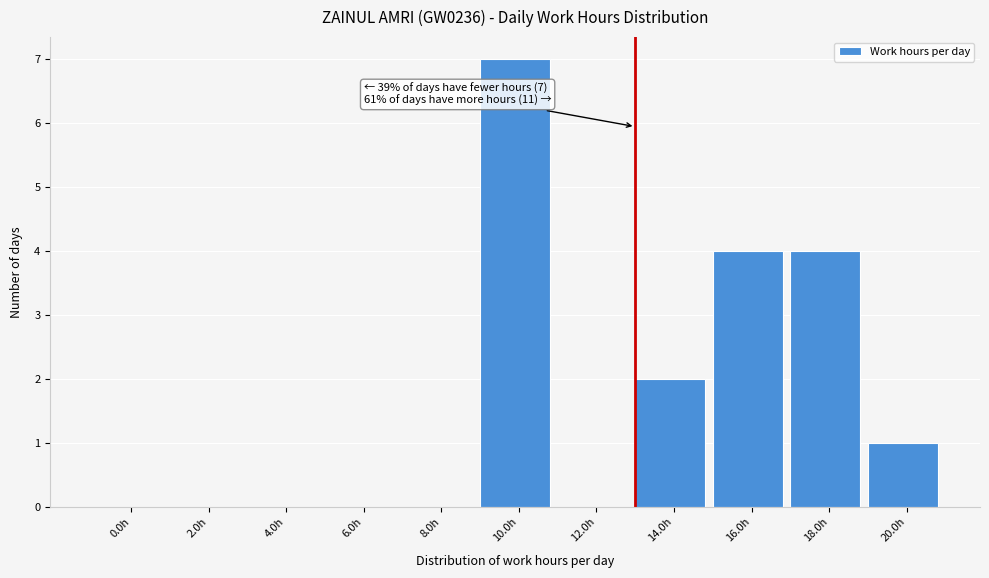

Reading left to right, extract all data points from this chart.

0.0h=0	2.0h=0	4.0h=0	6.0h=0	8.0h=0	10.0h=7	12.0h=0	14.0h=2	16.0h=4	18.0h=4	20.0h=1